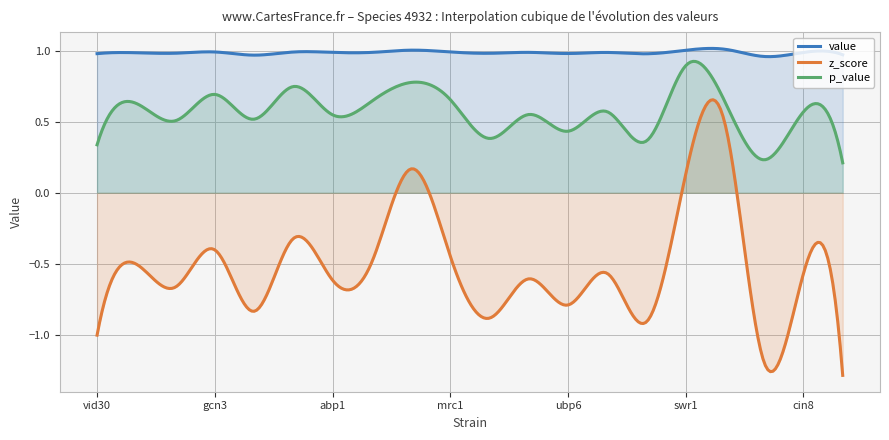

Which series has the largest total across all categories?

value